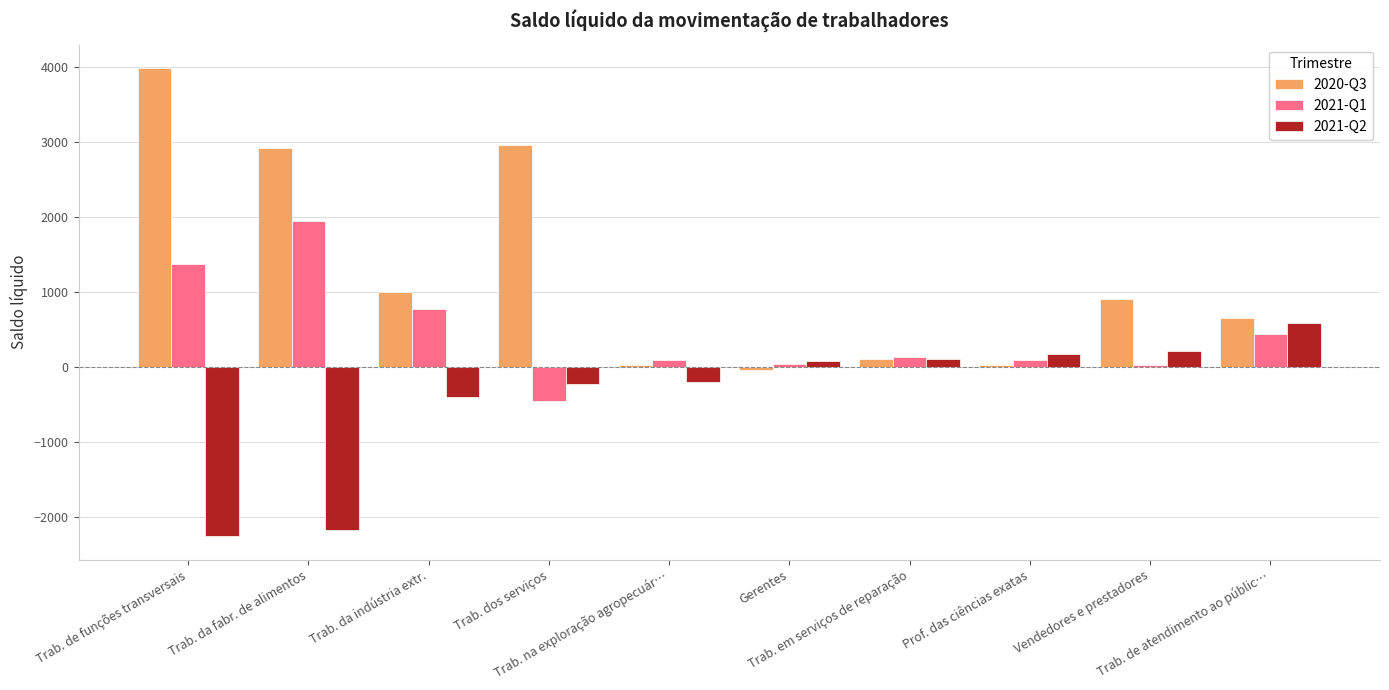

What position from the left is Trab. de atendimento ao públic…?

10